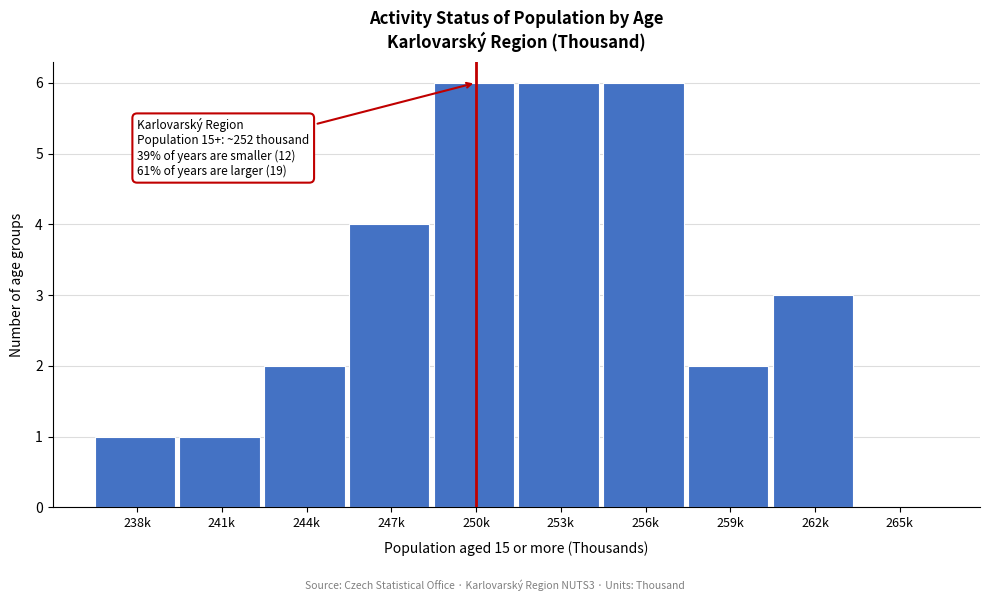

Reading left to right, extract all data points from this chart.

238k=1	241k=1	244k=2	247k=4	250k=6	253k=6	256k=6	259k=2	262k=3	265k=0